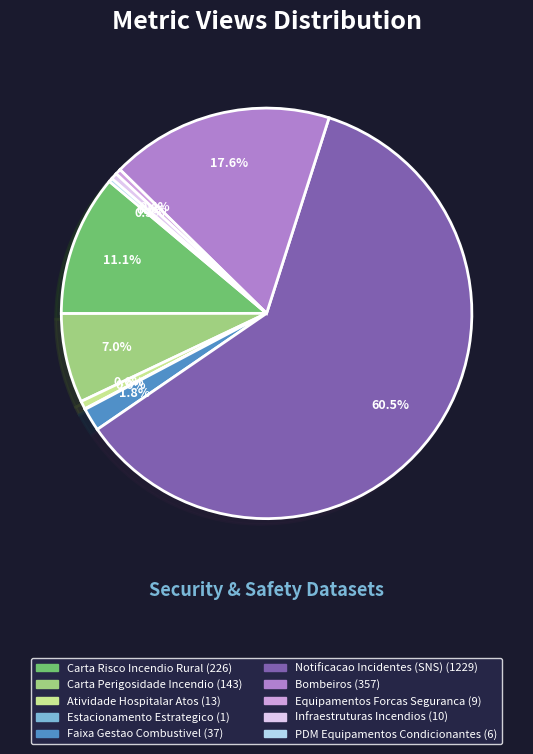

Is there any slice that represents more than half of the pie?

Yes